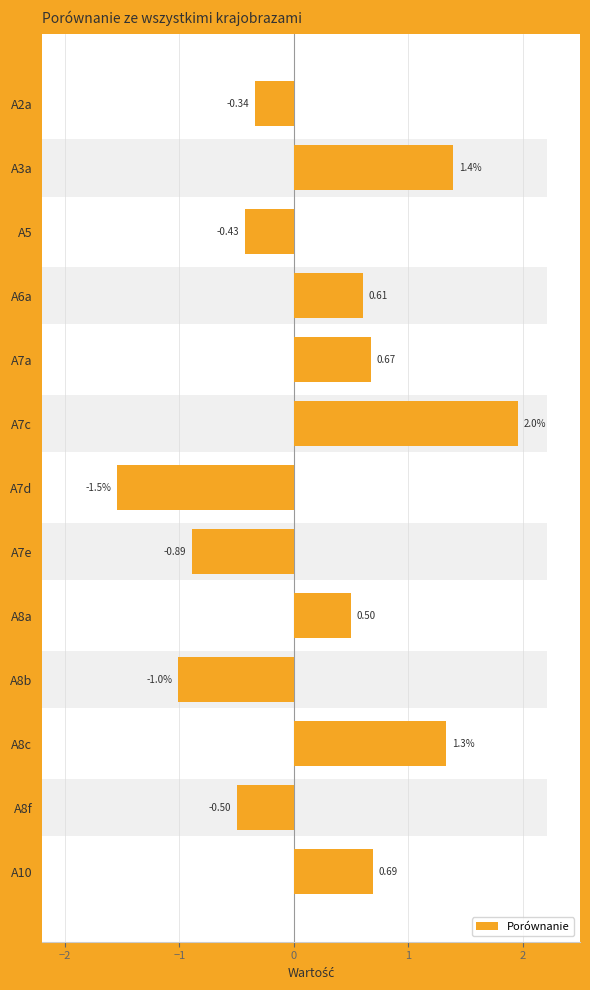

The value at A3a is 2.5. True or false?

False